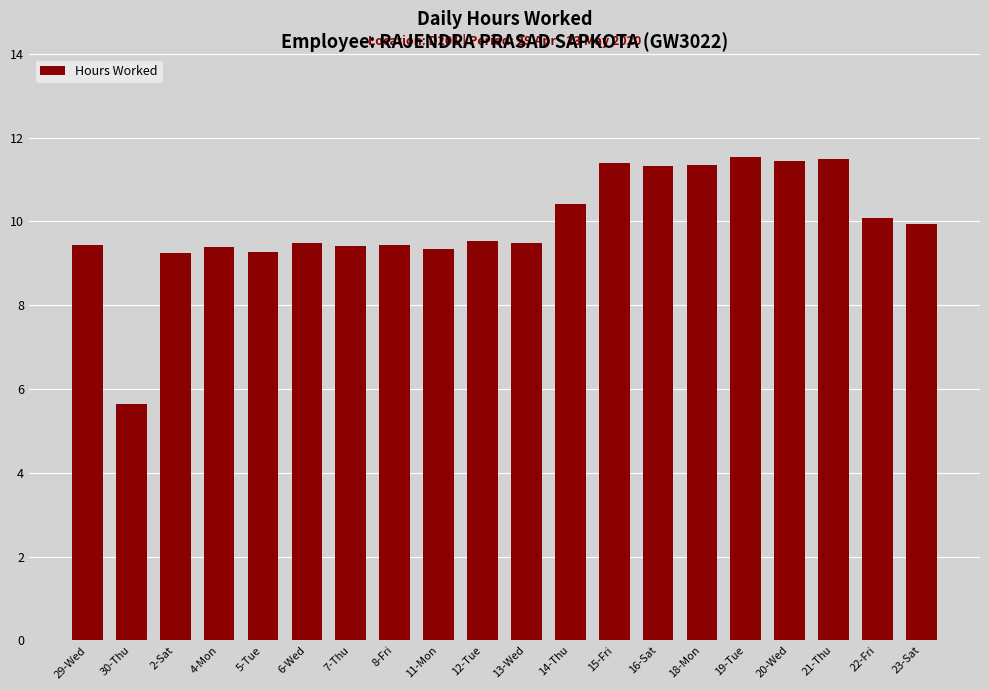

What is the change in value from 5-Tue to 15-Fri?

+2.1